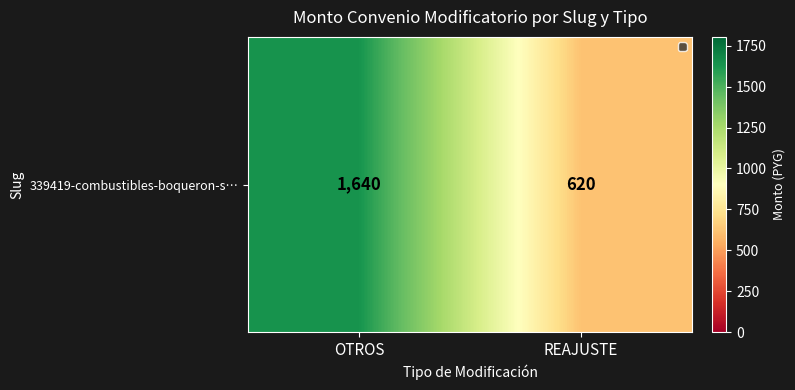

How many categories are shown in the chart?

2